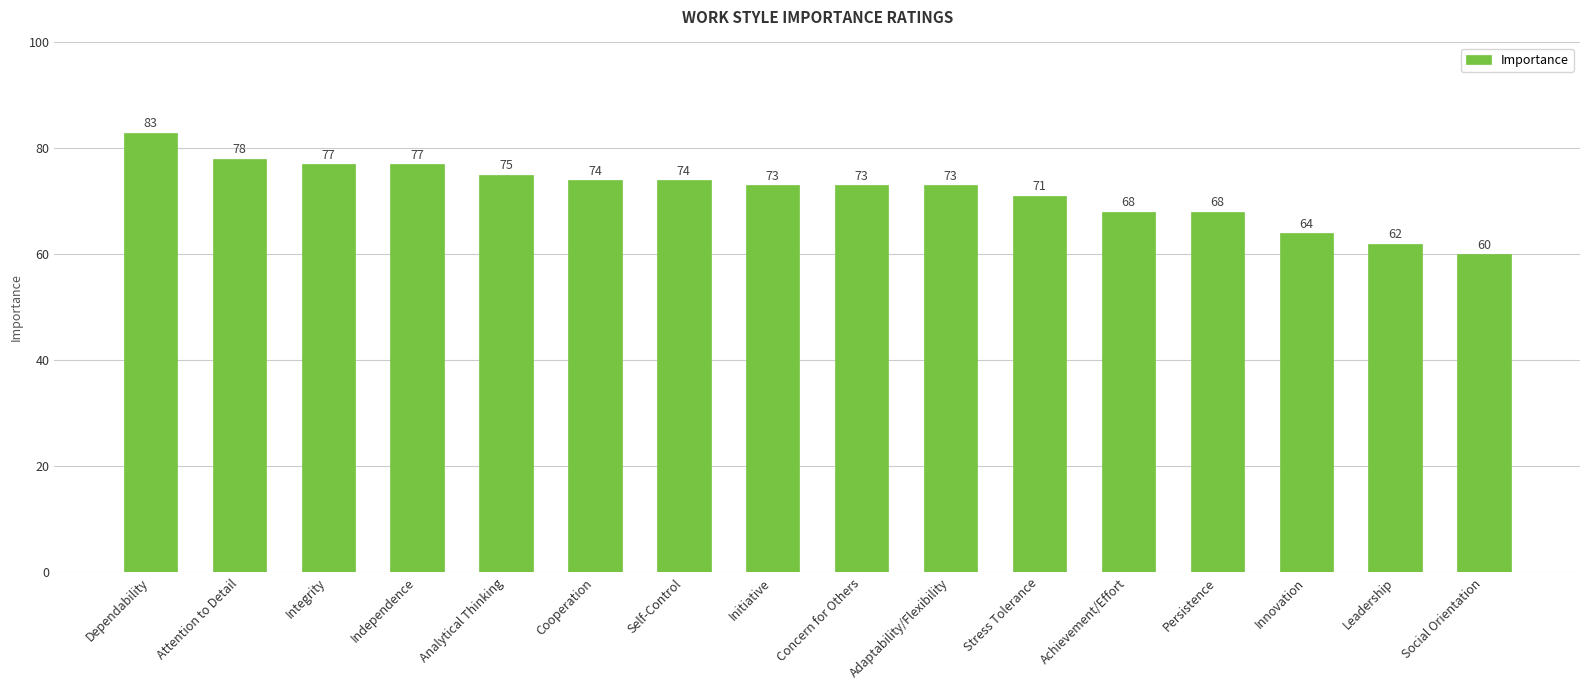

At which category does the chart reach its peak across all series?

Dependability